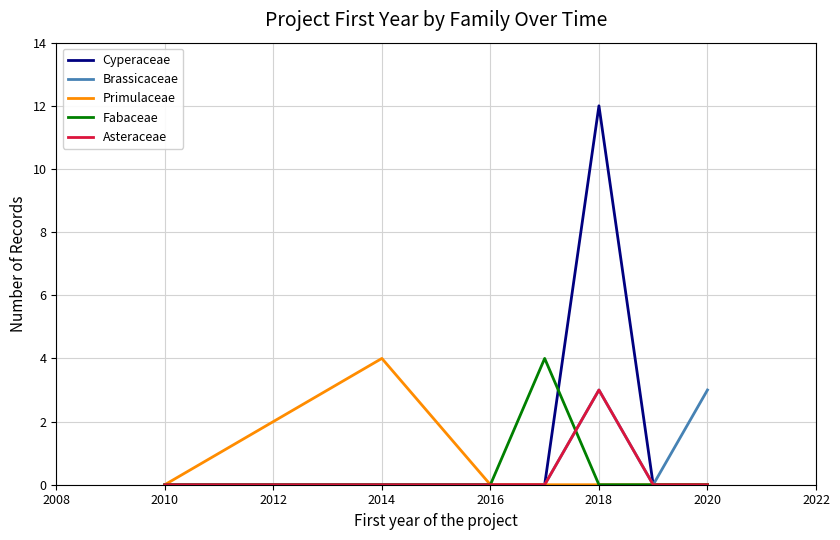

What is the highest value of the Asteraceae series?

3